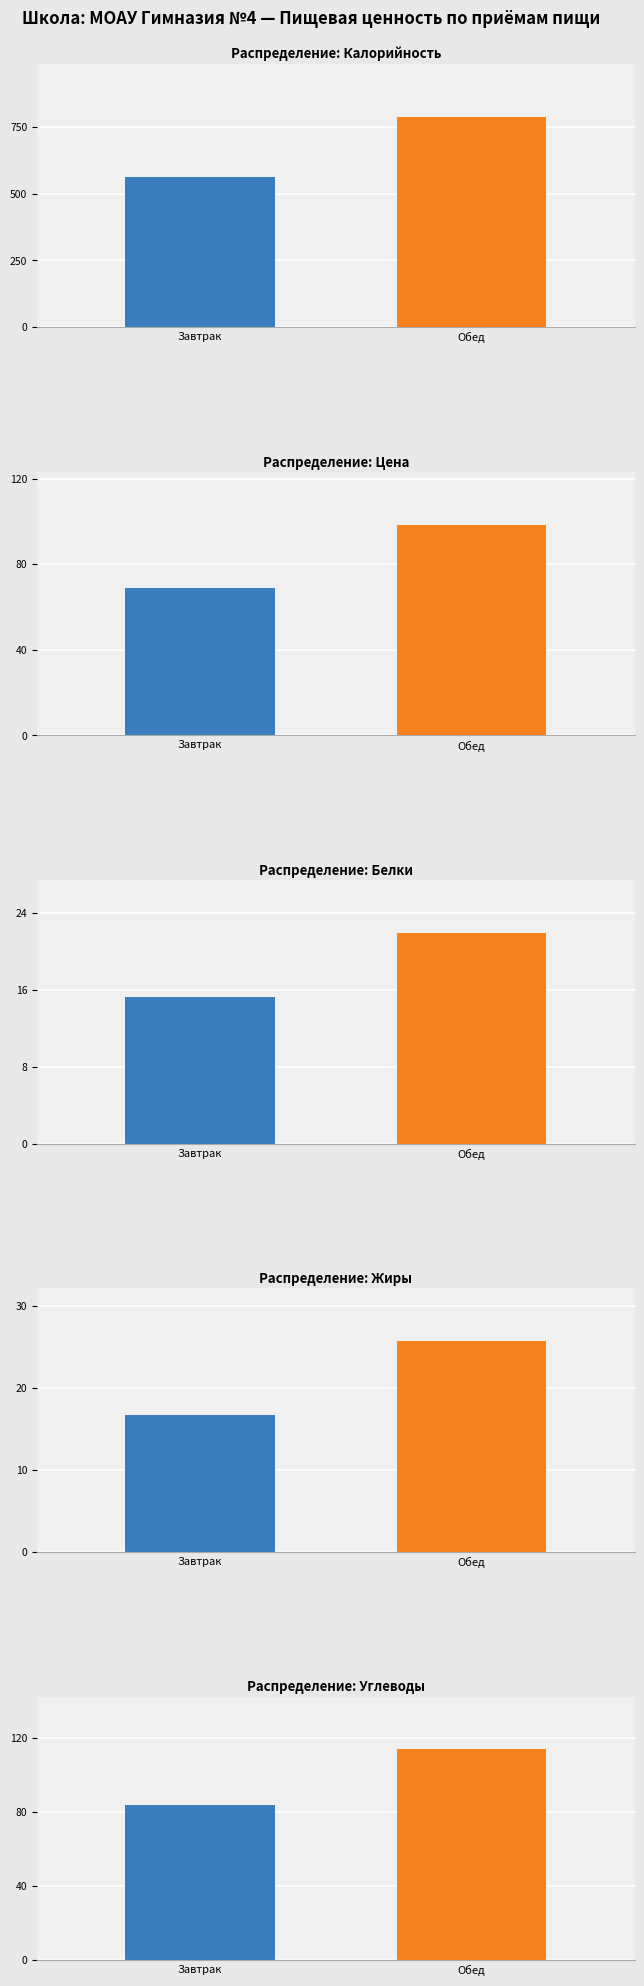

What is the label of the 1st bar from the right?

Обед